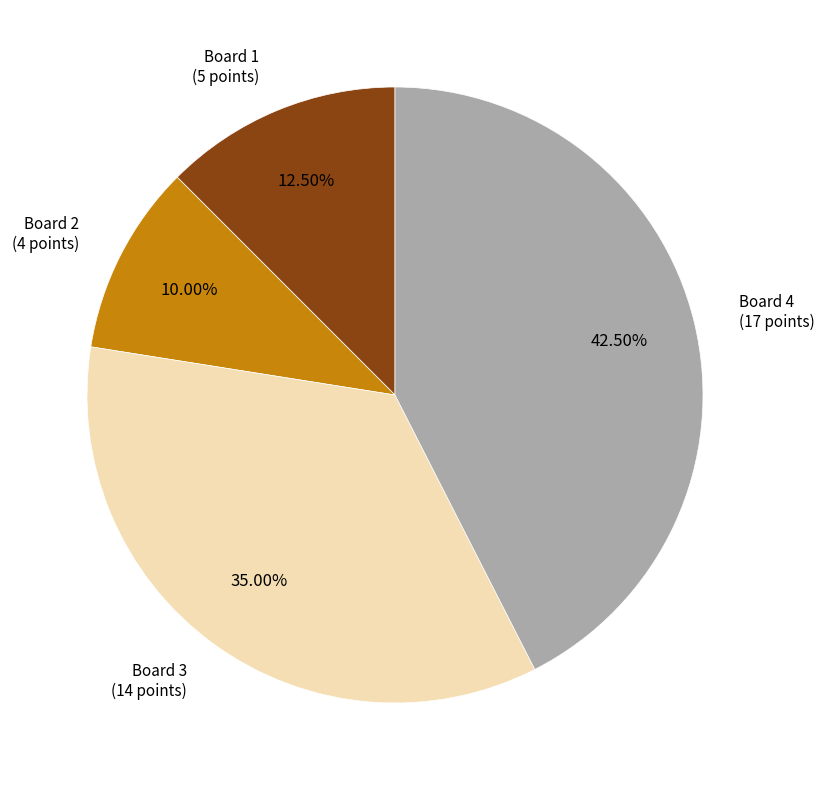

How many slices are in this pie chart?

4